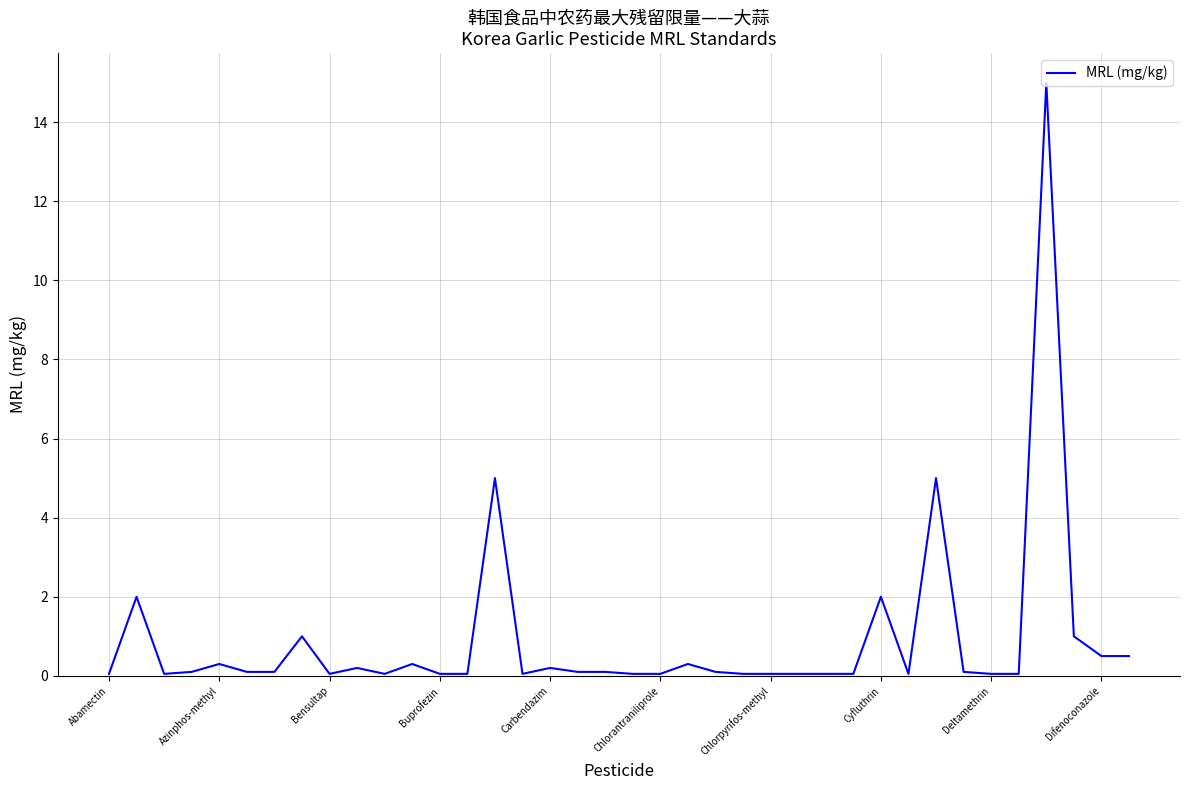

What is the maximum value shown in the chart?

15.0